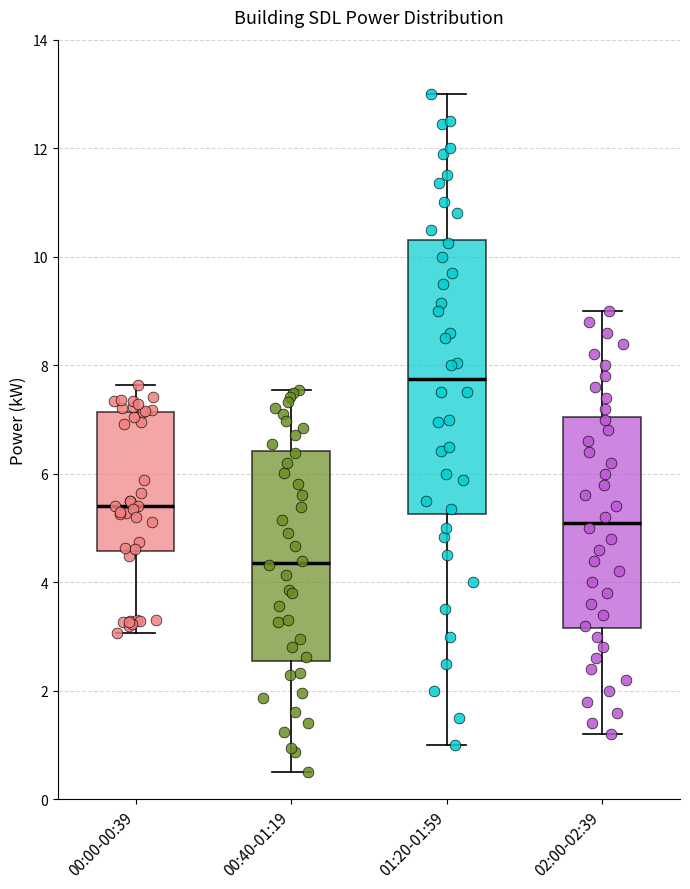

Where does the lower whisker of the box for 00:00-00:39 end on the y-axis? The values are not printed on the chart, so give them approximately, as read against the axis.

3.0